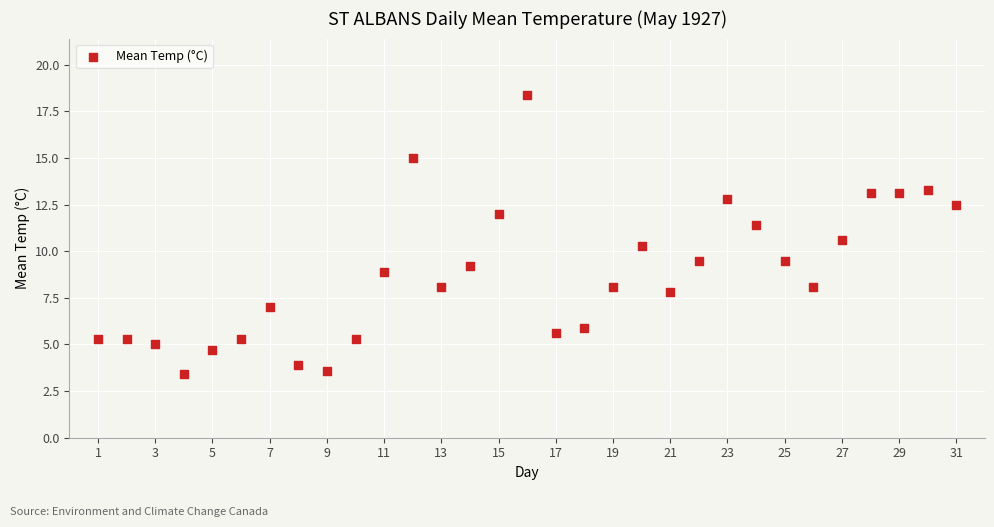

What is the range of Y values (max minus min)?

15.0